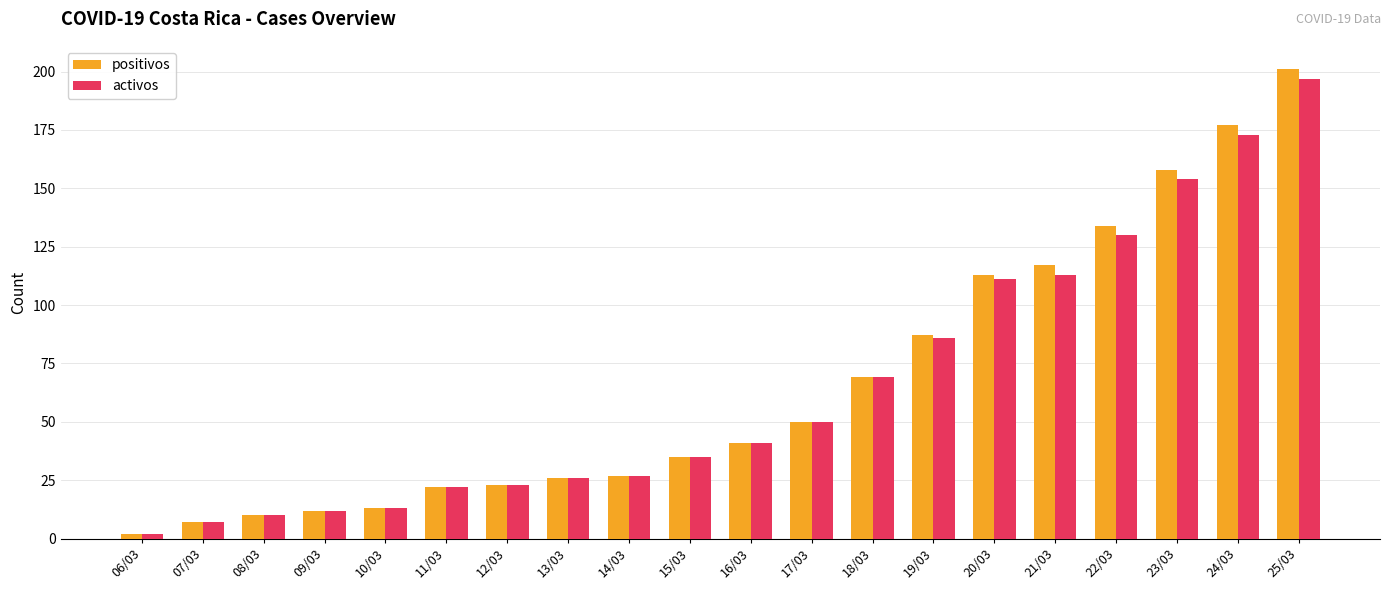

How many values in the positivos series are below 41?

10